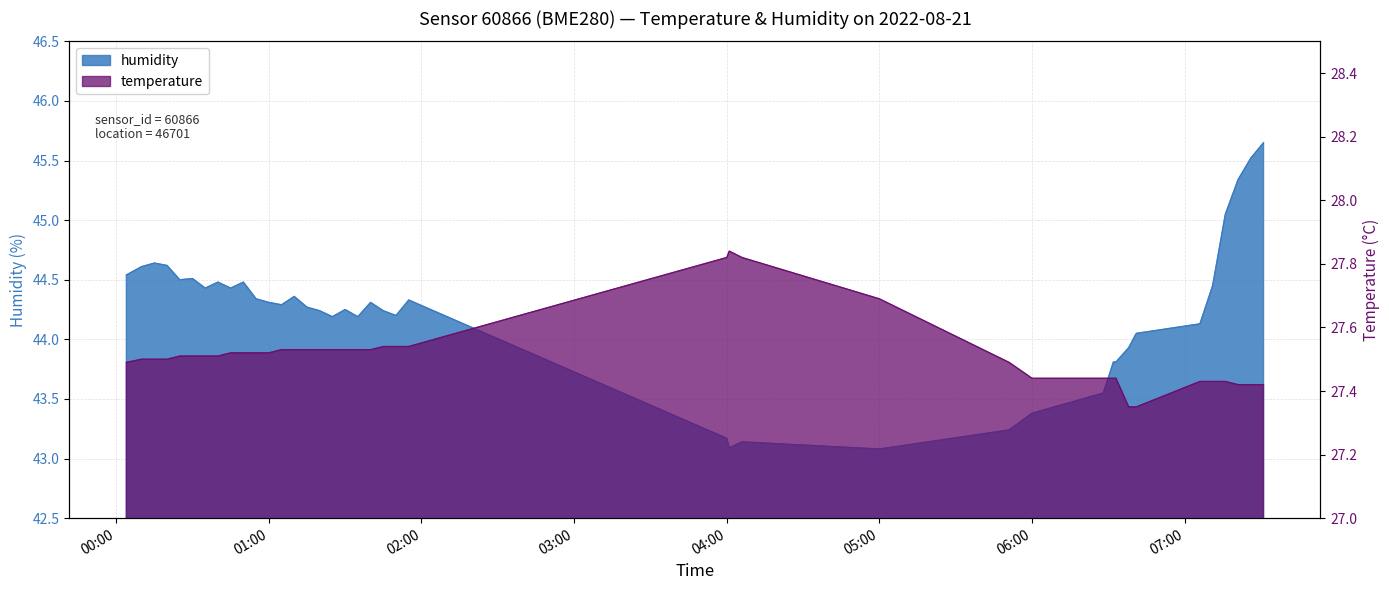

What is the sum of all temperature values?

1100.6